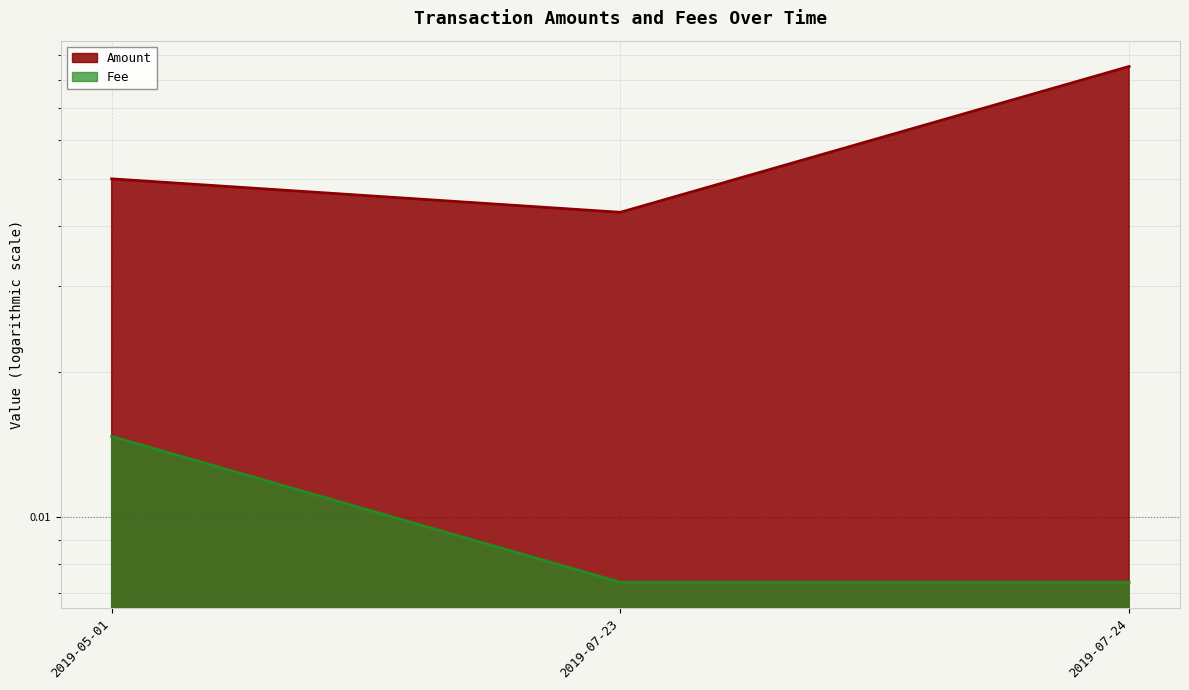

What position from the left is 2019-07-24?

3